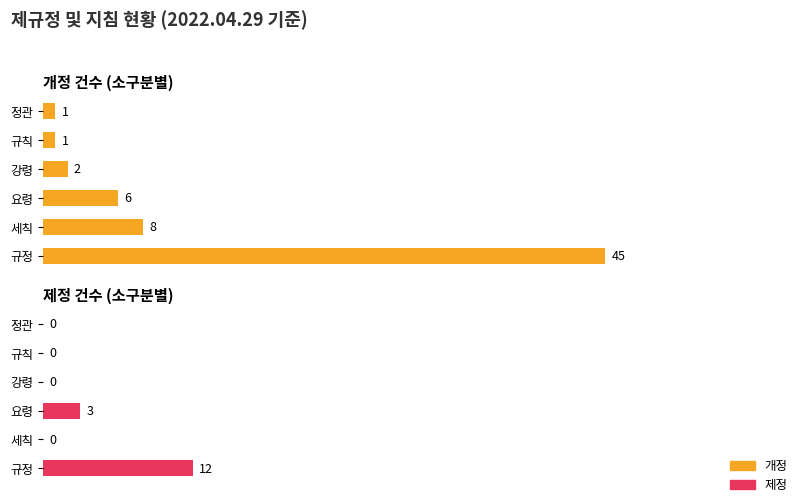

What is the highest value of the 제정 series?

12